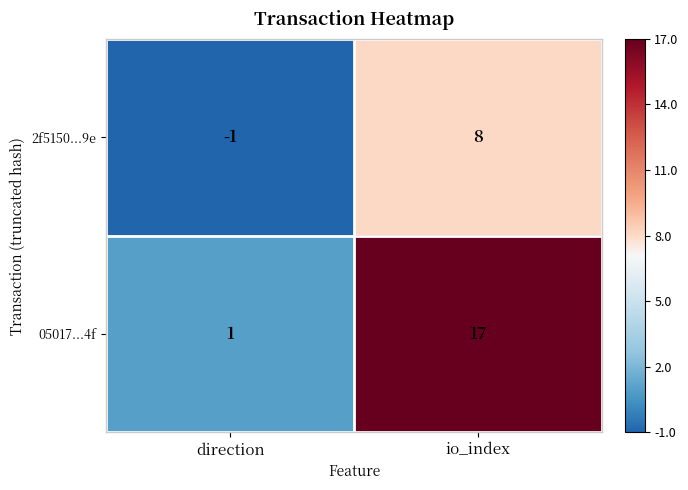

At which category does the chart reach its peak across all series?

io_index